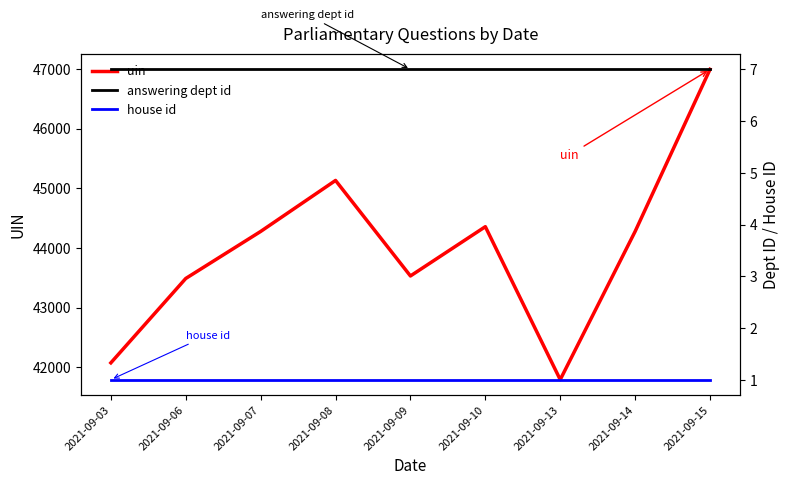

Where is answering dept id nearest to the value 7?

2021-09-03